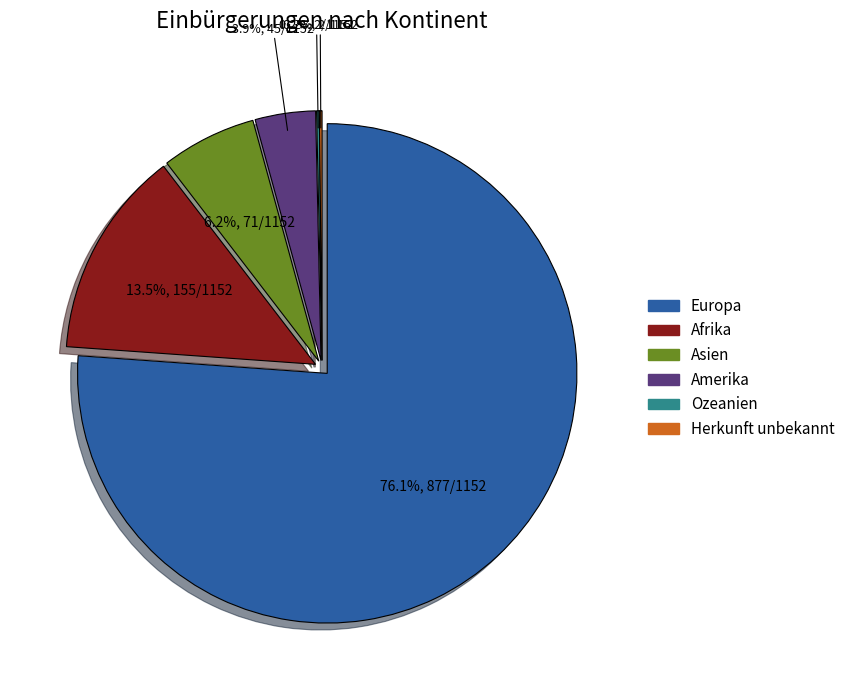

How many segments does this pie chart have?

6